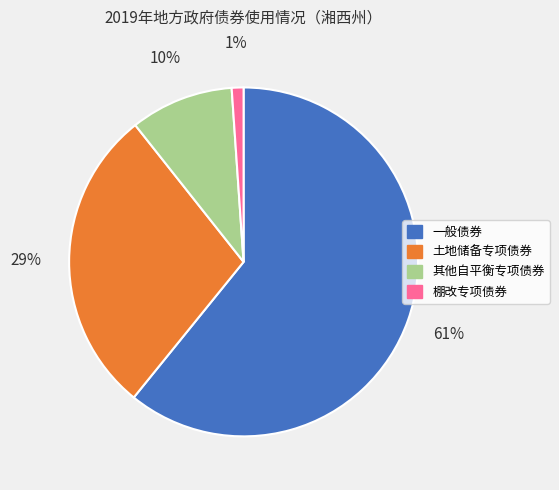

Is there a majority slice in this chart?

Yes